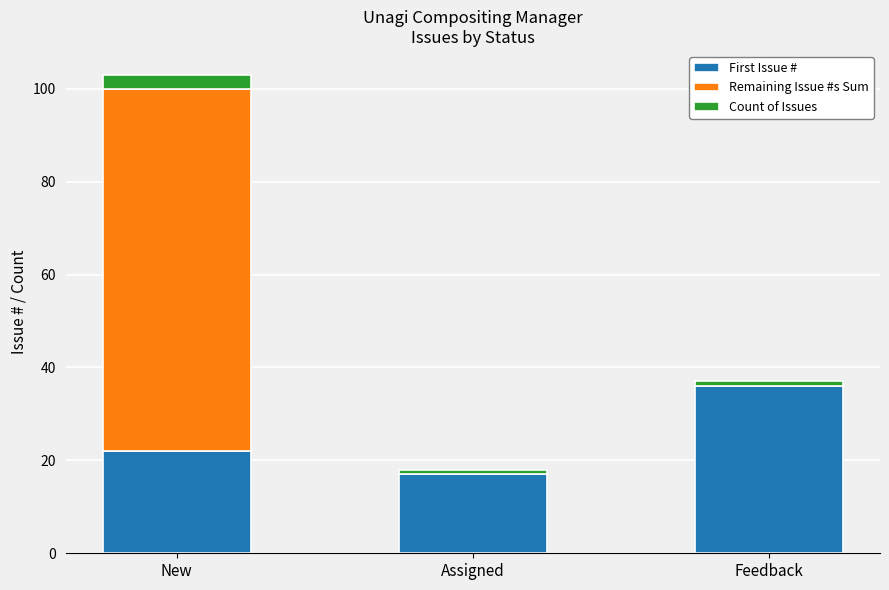

Where is First Issue # nearest to the value 26?

New